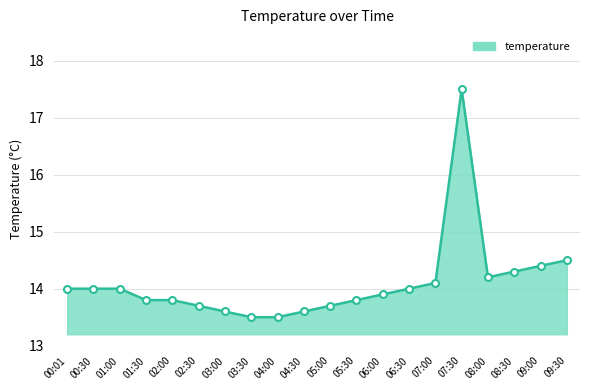

Does the chart have visible grid lines?

Yes